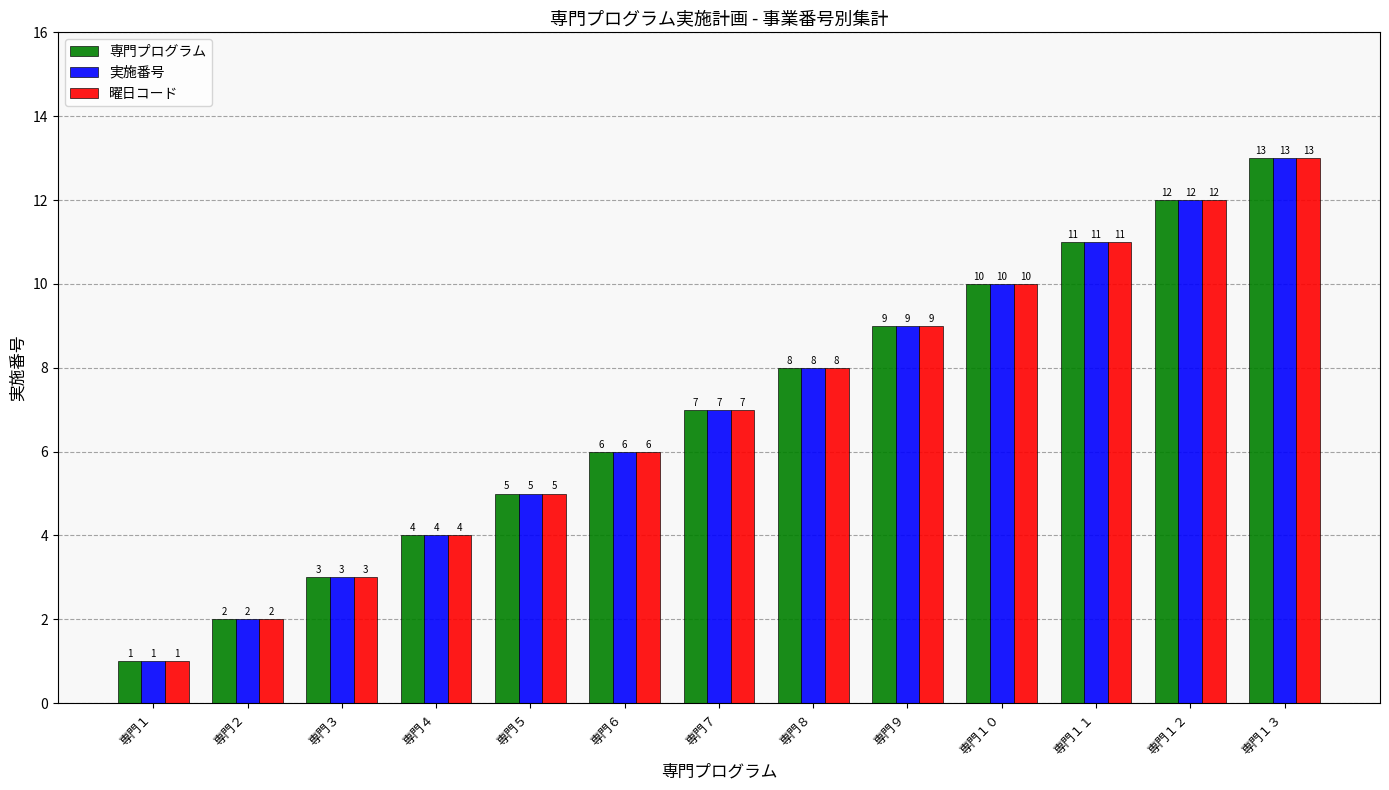

Reading left to right, transcribe all the data shown in this chart.

専門プログラム: 1	2	3	4	5	6	7	8	9	10	11	12	13
実施番号: 1	2	3	4	5	6	7	8	9	10	11	12	13
曜日コード: 1	2	3	4	5	6	7	8	9	10	11	12	13